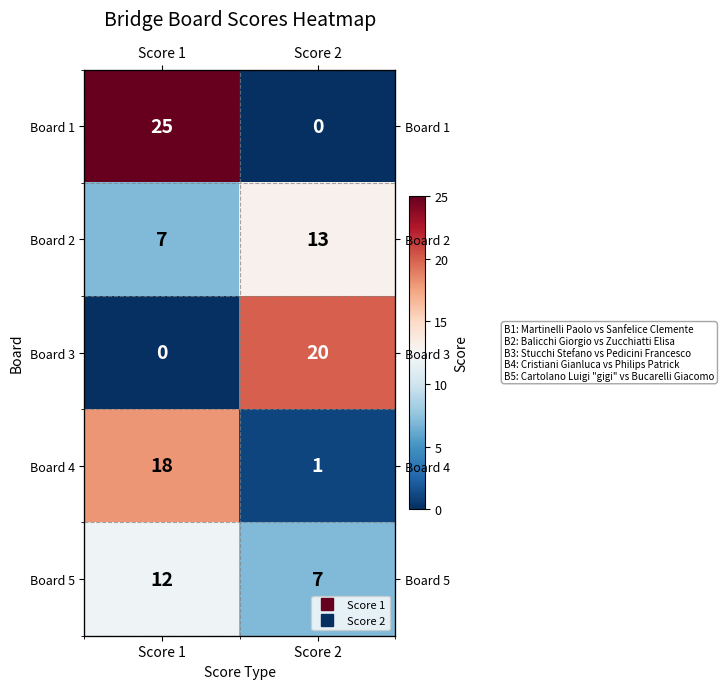

Which category has the highest value across all series?

Score 1